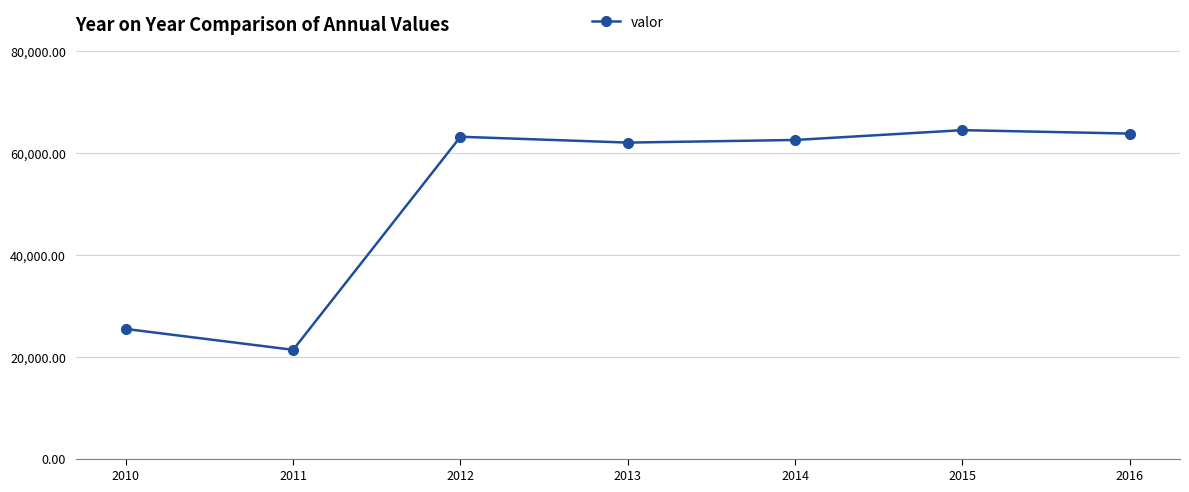

Reading left to right, transcribe all the data shown in this chart.

25460	21359	63207	62062	62574	64505	63831